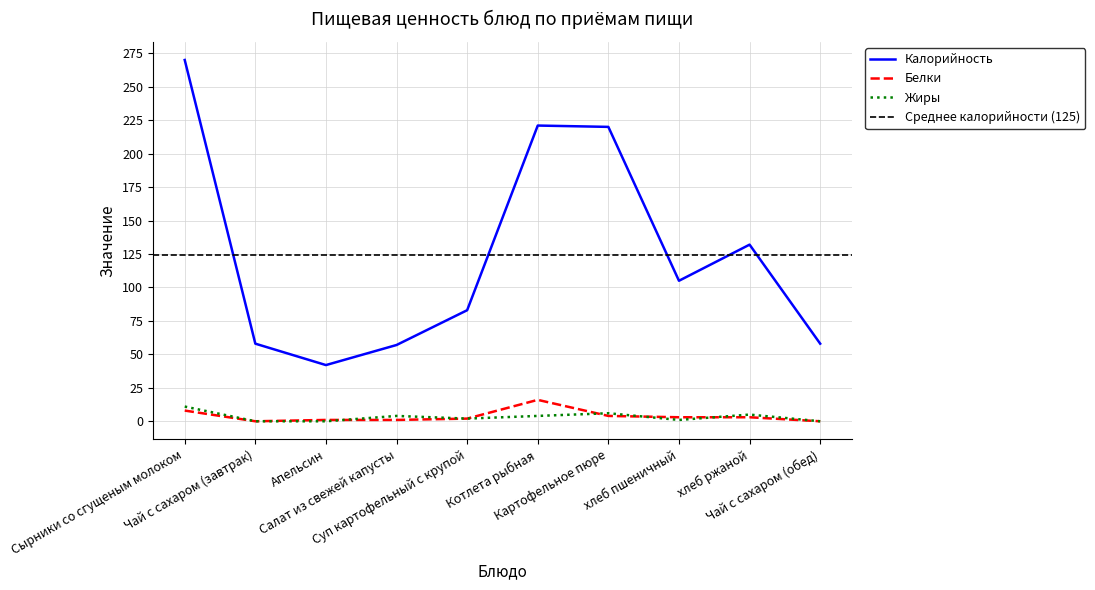

True or false: Жиры has a value of 14 at Сырники со сгущеным молоком.

False